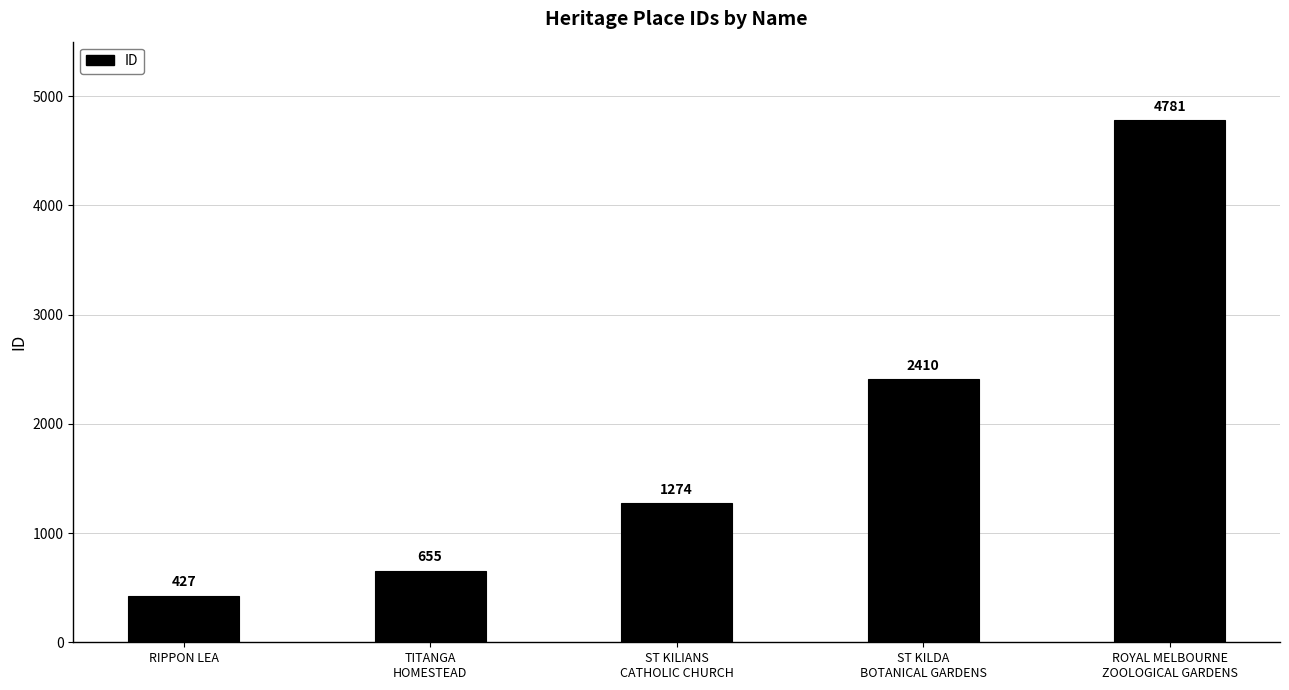

How many values are below 1274?

2